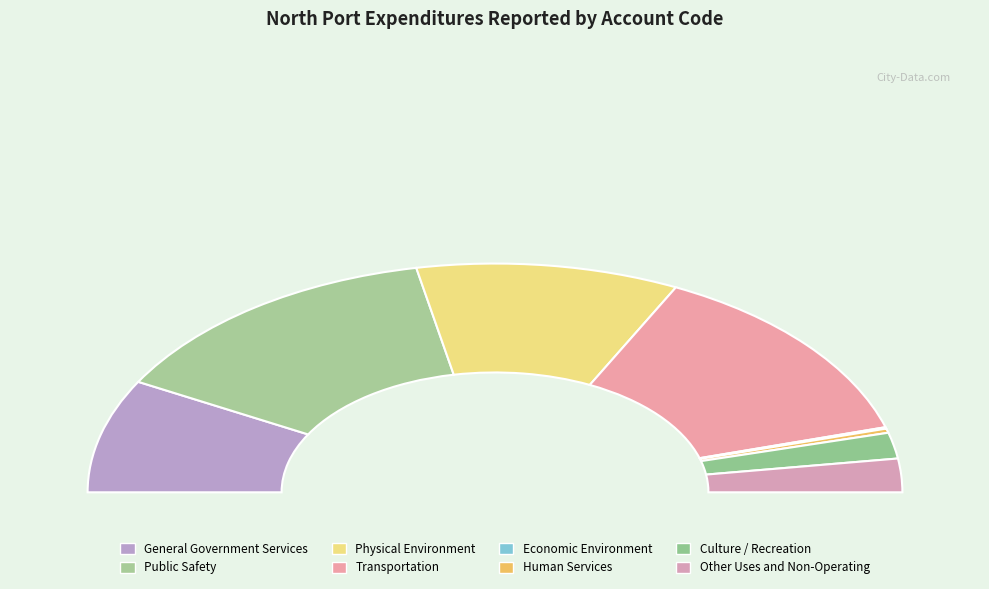

What is the change in value from Public Safety to Transportation?

-1696412